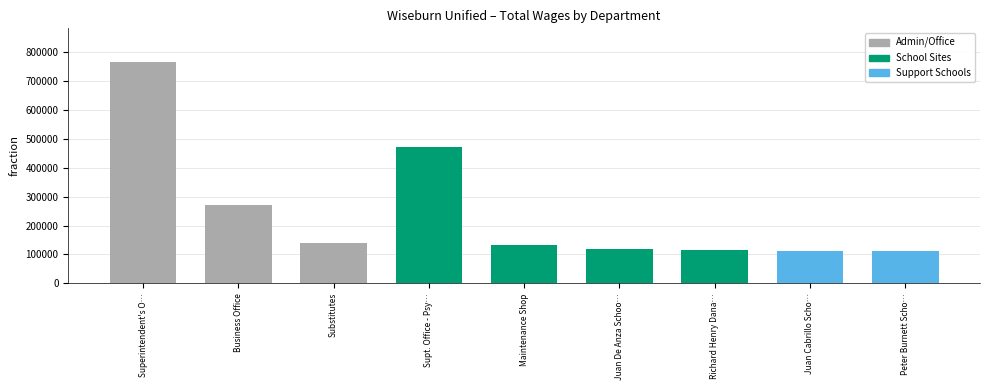

Which has a higher value, Supt. Office - Psy… or Juan Cabrillo Scho…?

Supt. Office - Psy…